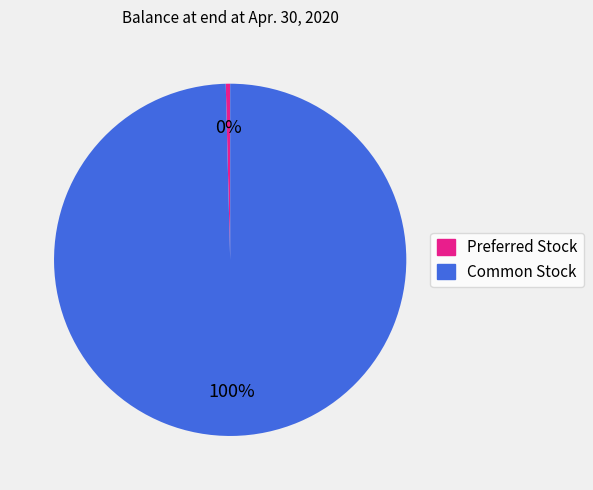

The Common Stock slice represents 100% of the pie. True or false?

True